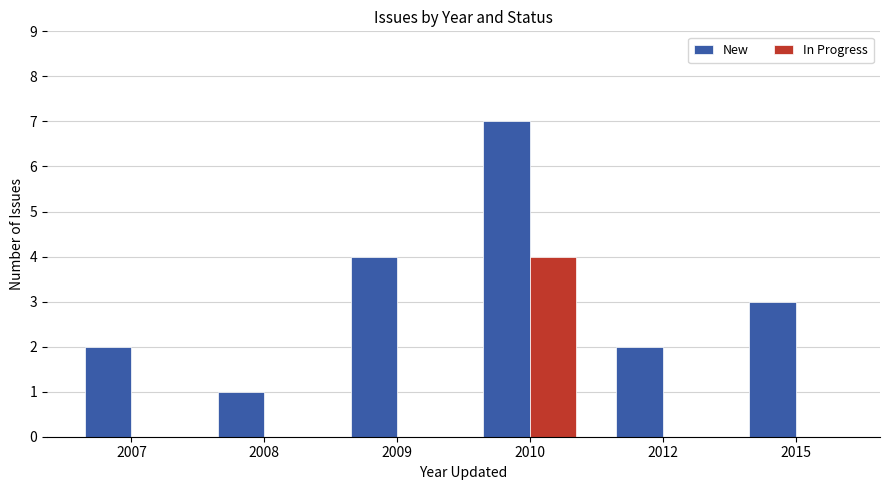

Is it true that In Progress equals -3 at 2009?

False